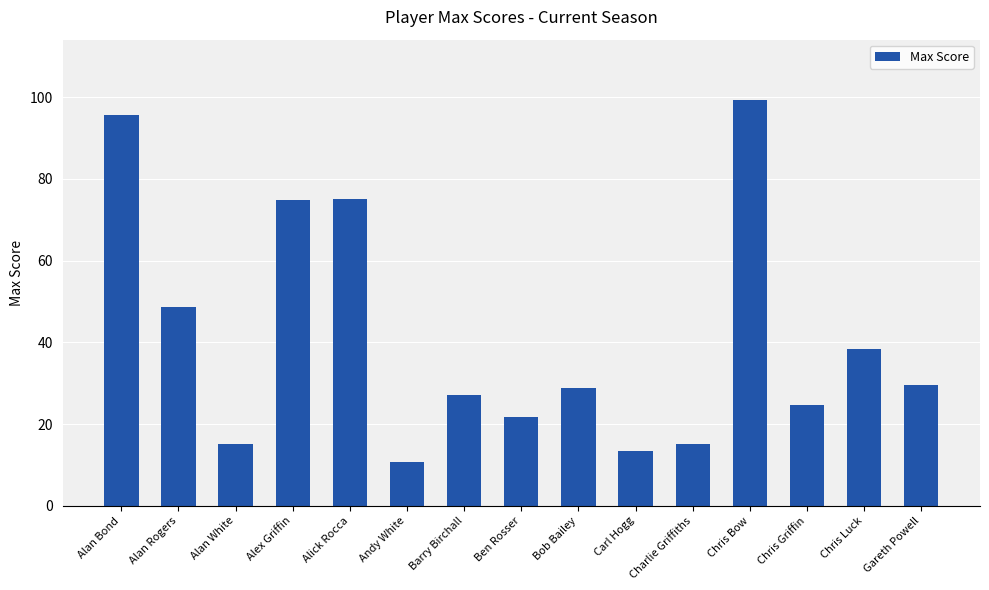

At which category does the chart reach its minimum across all series?

Andy White